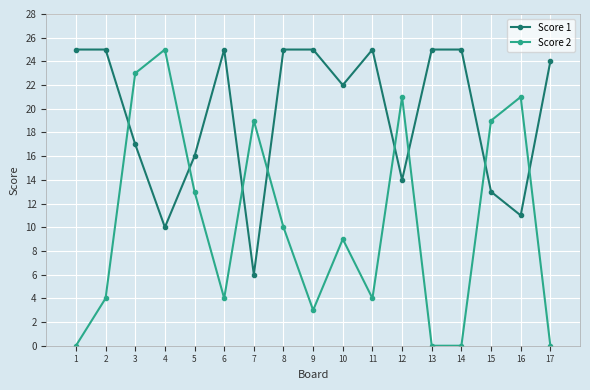

Count the number of data series in this chart.

2